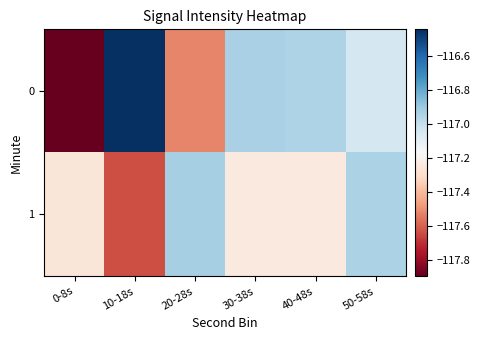

Reading left to right, what are all the values shown in this chart?

0: 0-8s=-117.9	10-18s=-116.4	20-28s=-117.5	30-38s=-116.9	40-48s=-116.9	50-58s=-117.0
1: 0-8s=-117.3	10-18s=-117.6	20-28s=-116.9	30-38s=-117.2	40-48s=-117.2	50-58s=-116.9